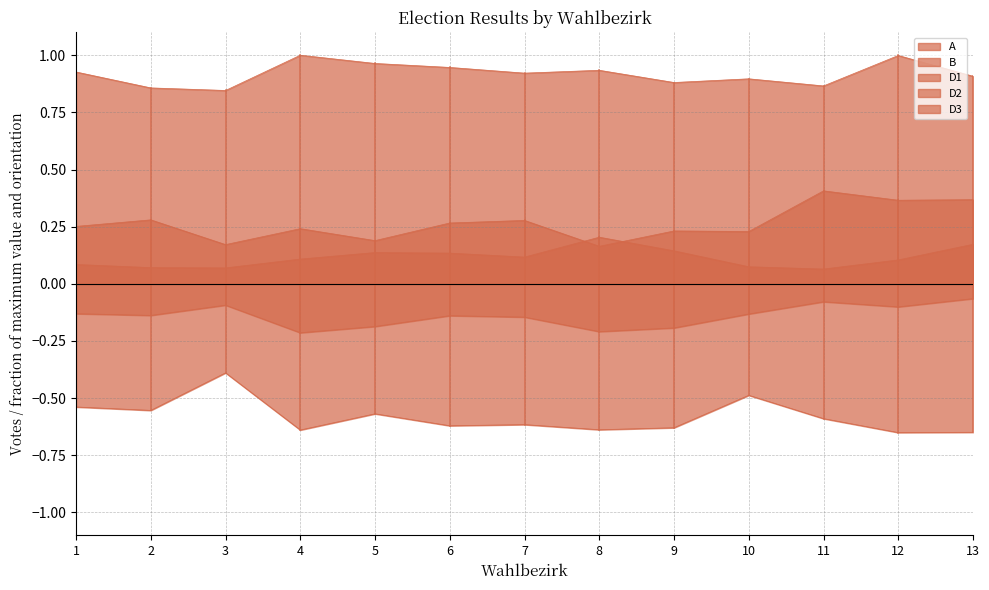

The D2 series shows -0.2 at 1. True or false?

False